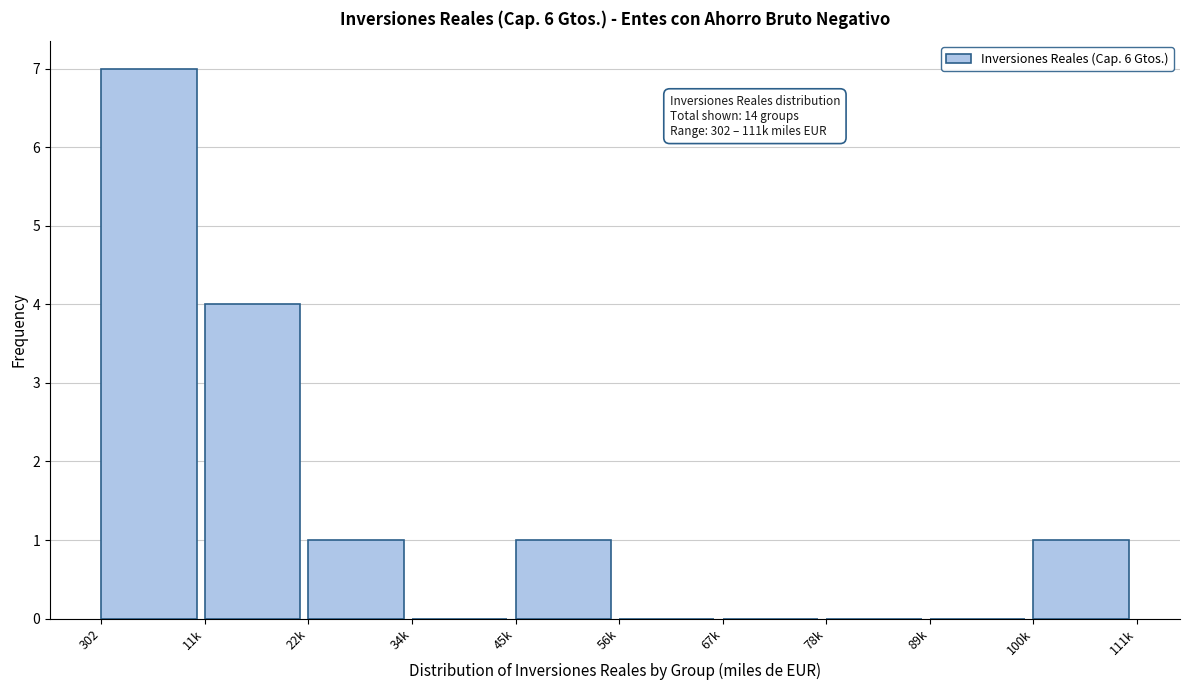

Reading right to left, what are all the values shown in this chart?

100k=1	89k=0	78k=0	67k=0	56k=0	45k=1	34k=0	22k=1	11k=4	302=7